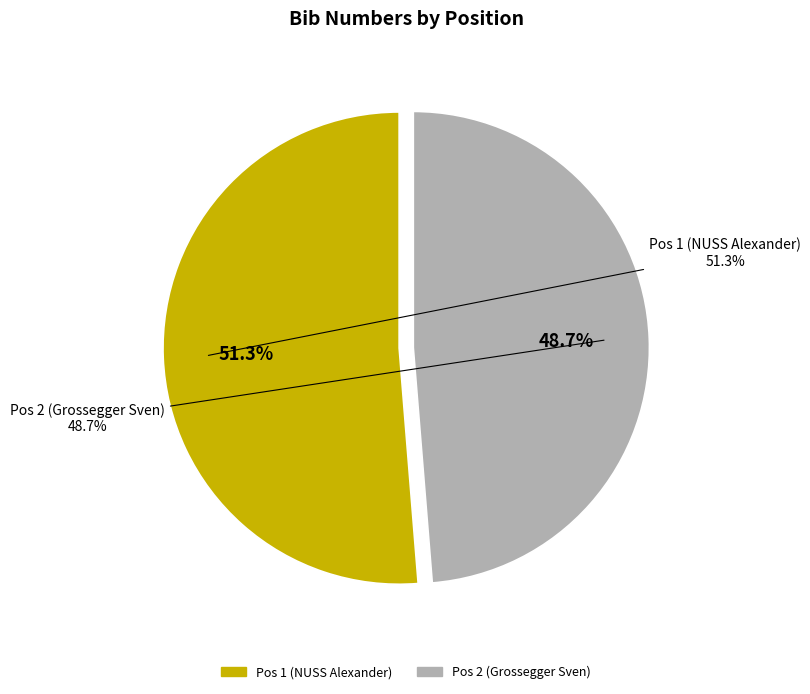

True or false: Pos 1 (NUSS Alexander) accounts for 51% of the total.

True